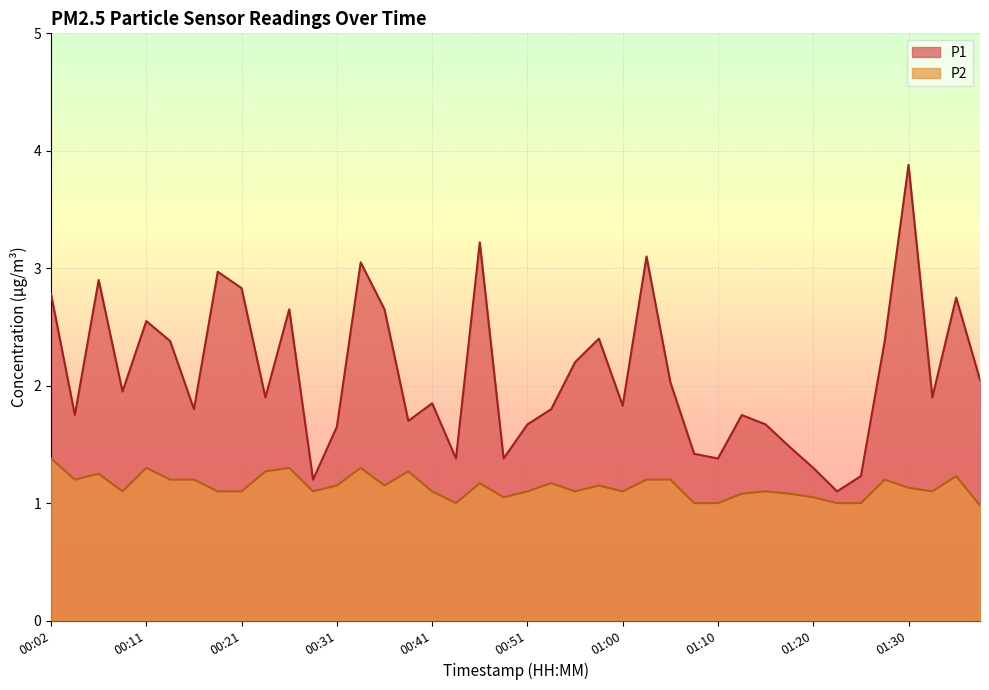

Which series has the widest spread of values?

P1